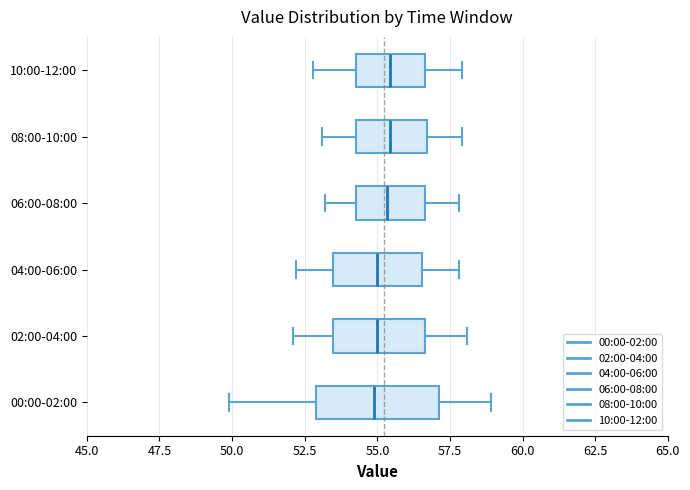

Where is the left edge of the box for 10:00-12:00 on the x-axis? The values are not printed on the chart, so give them approximately, as read against the axis.

54.5